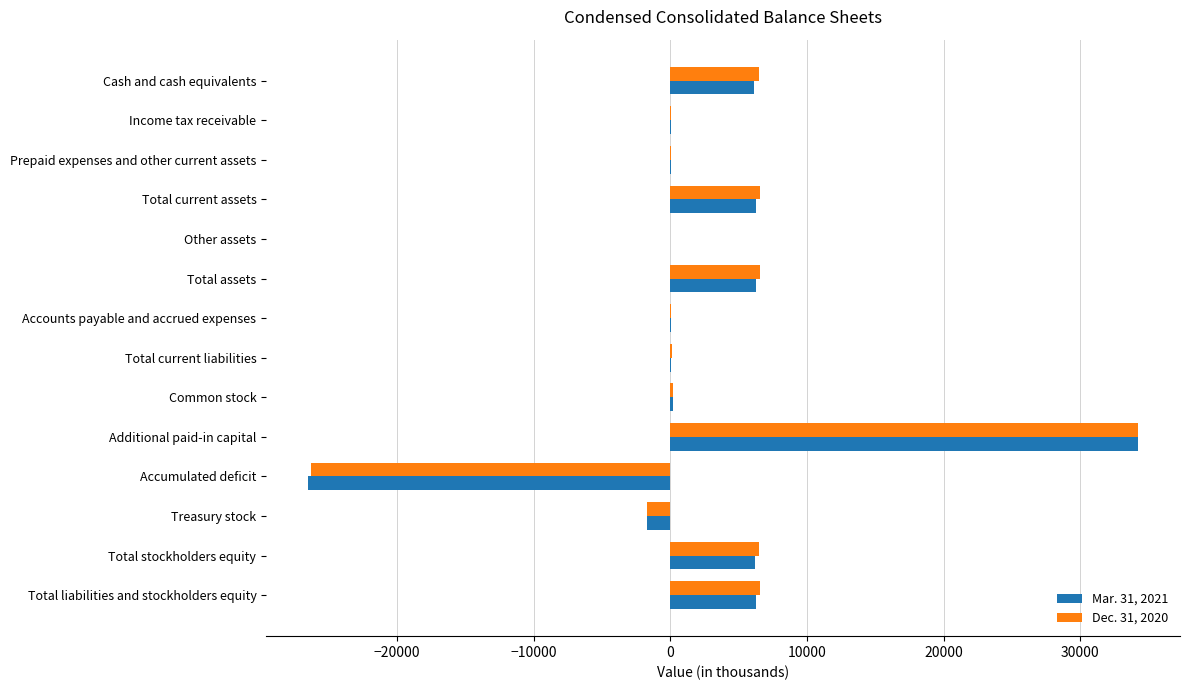

What is the total value across all series at Cash and cash equivalents?

12608